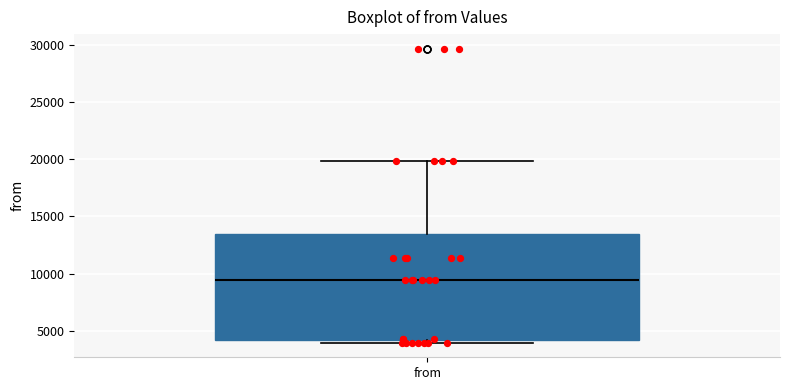

Read this box plot against the y-axis: the position of the median line, the range covered by the box, and the ends of both whiskers. The values are not printed on the chart, so give them approximately, as read against the axis.

median 9500, box 4000 to 13500, whiskers 4000 (just below the box's lower edge) to 20000